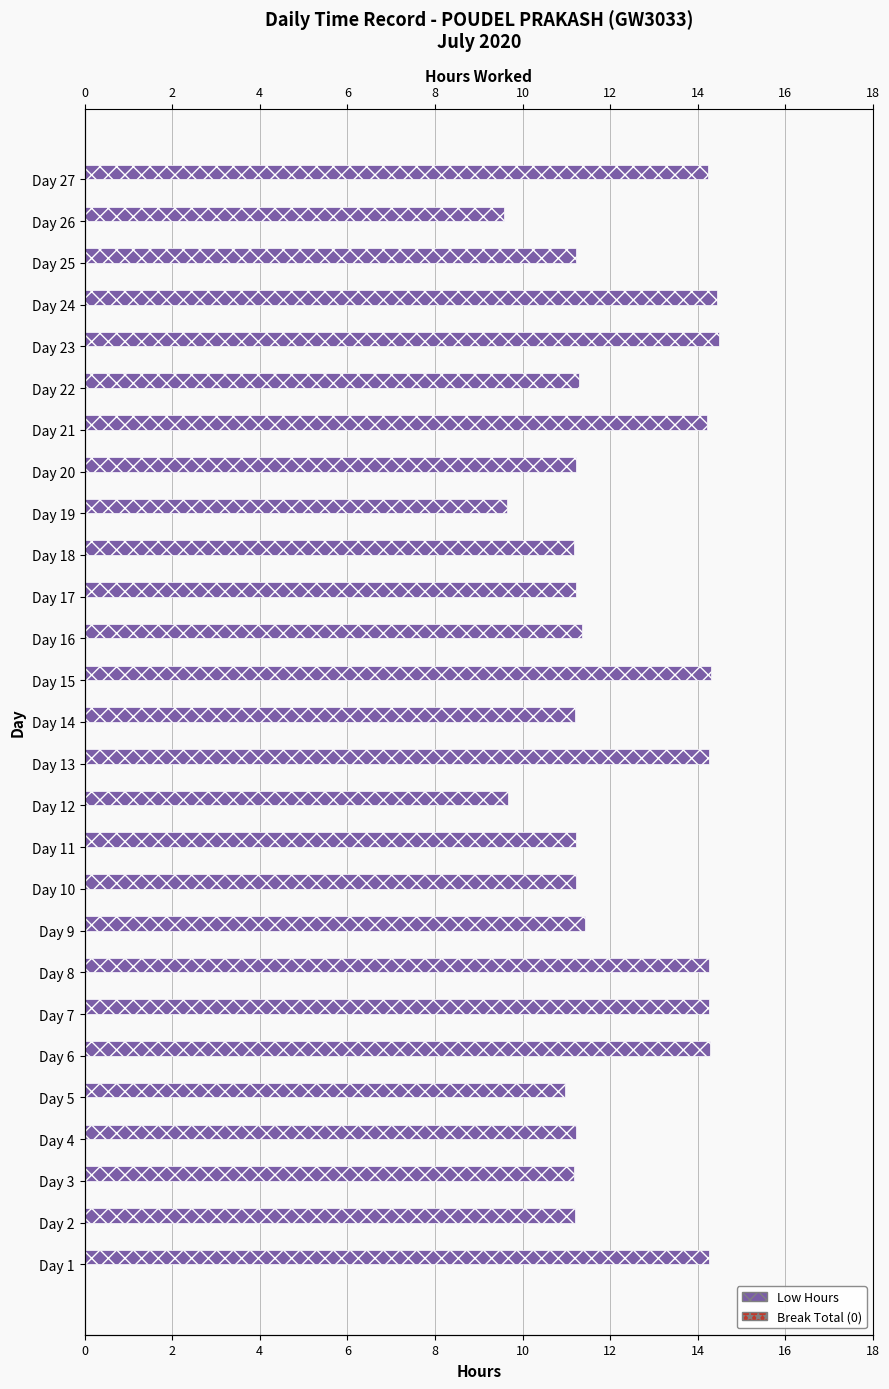

Rank the series by their maximum value, from highest to lowest.

Low Hours, Break Total